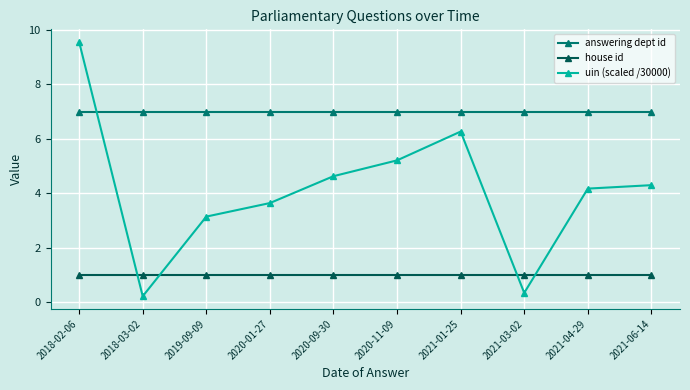

What is the value of the answering dept id point at the 7th from the left?

7.0